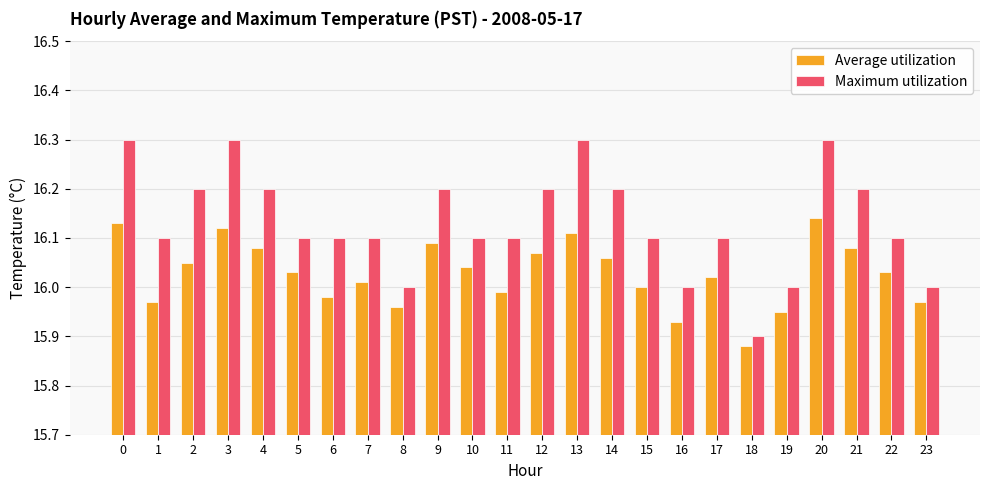

Which series has the widest spread of values?

Maximum utilization